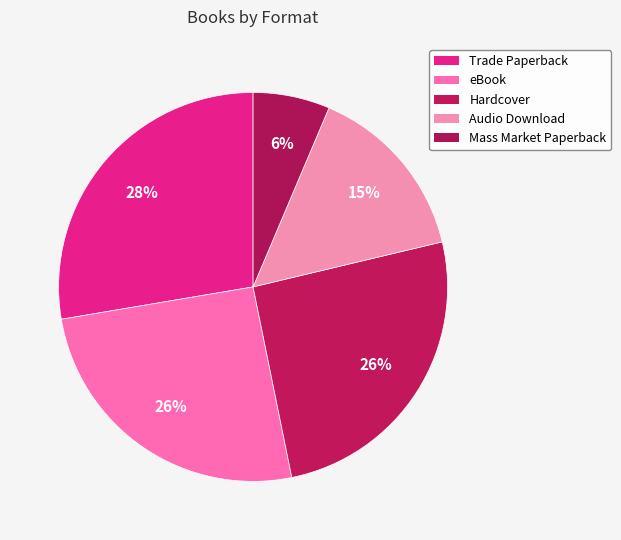

How many slices are in this pie chart?

5